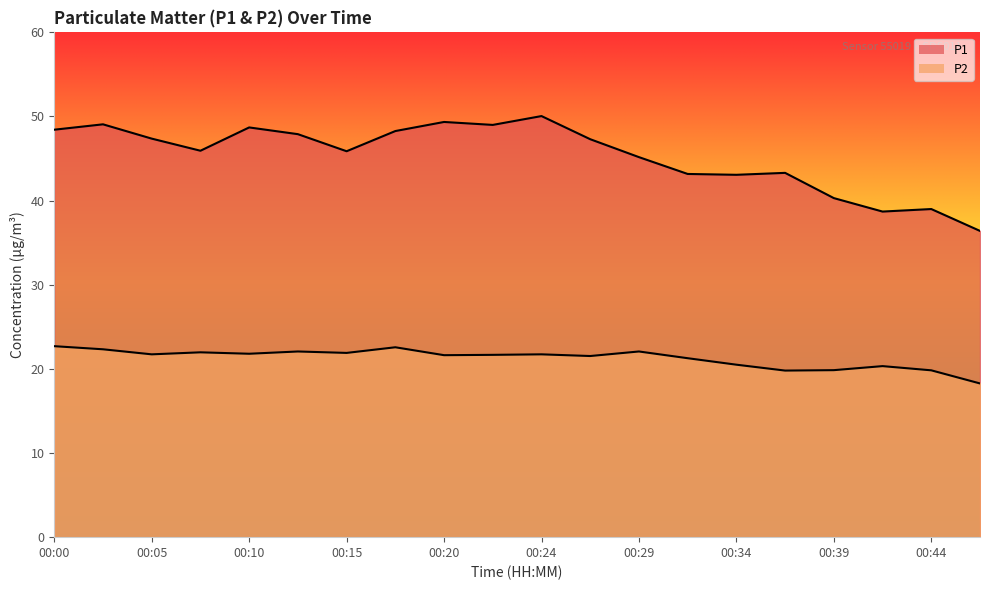

What is the value of the P1 point at the 11th from the left?

50.0